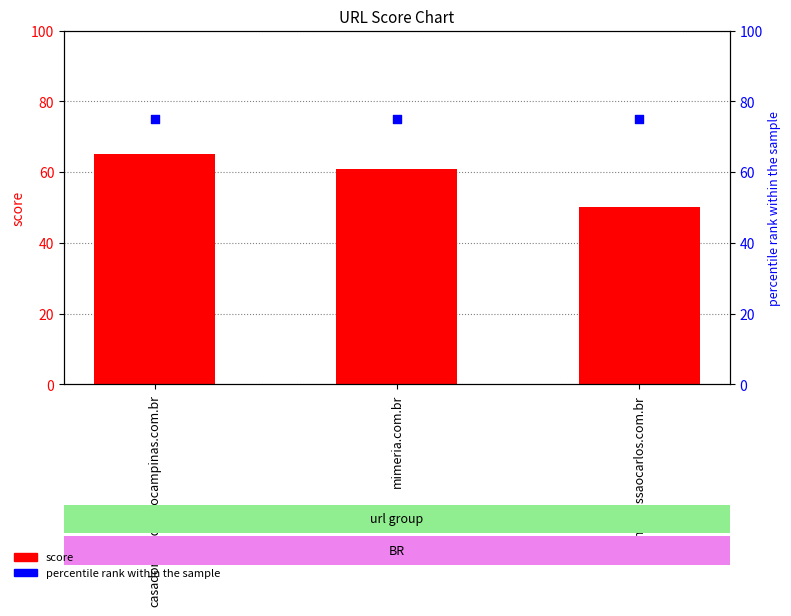

At which category is the sum across all series the highest?

casadomotoqueirocampinas.com.br